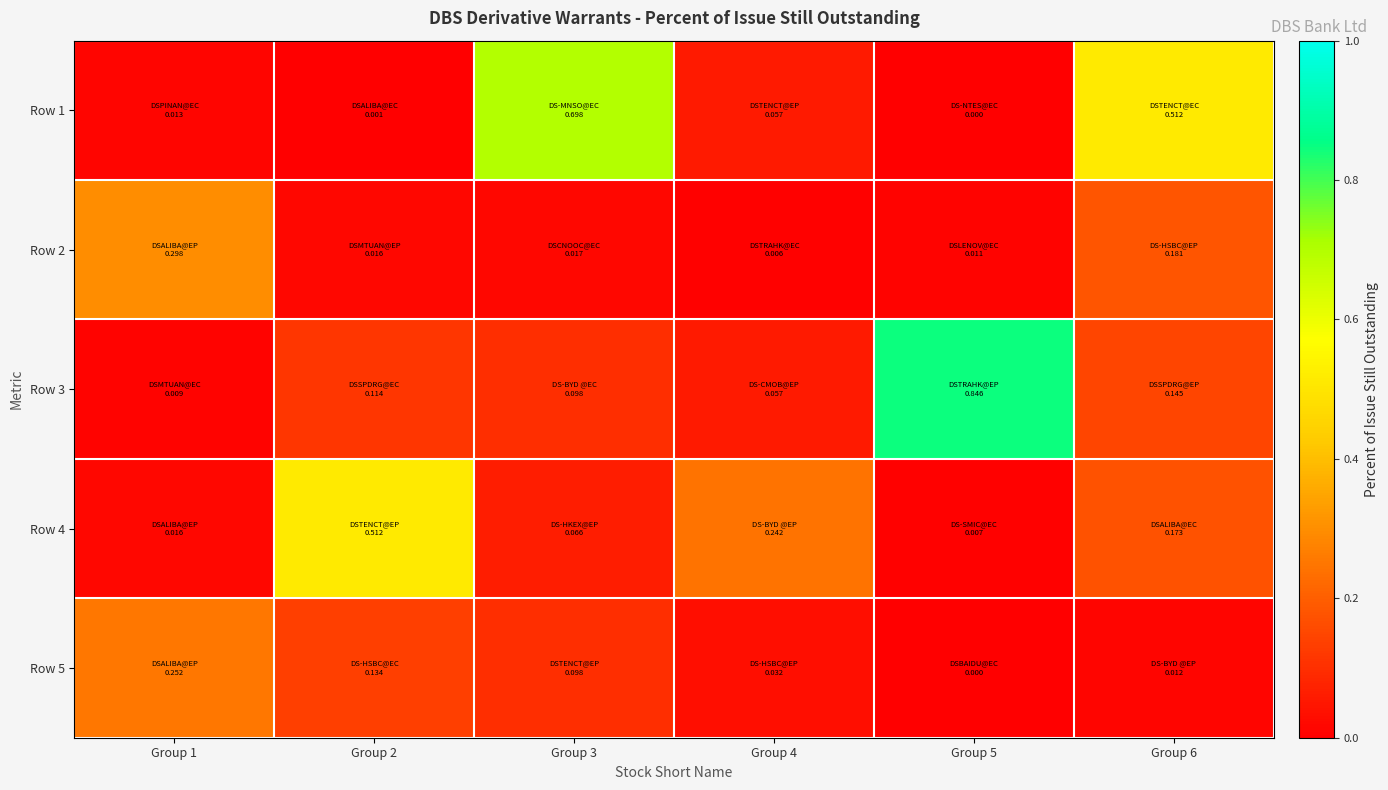

Which series changed the most between Group 2 and Group 6?

Row 1